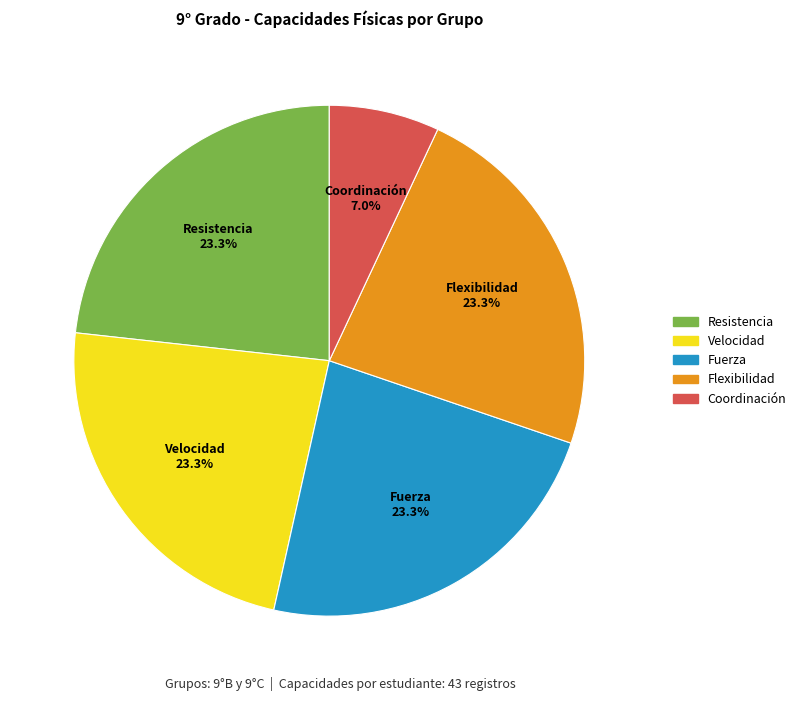

To the nearest percent, what is the difference between the largest and smallest slice percentages?

16%